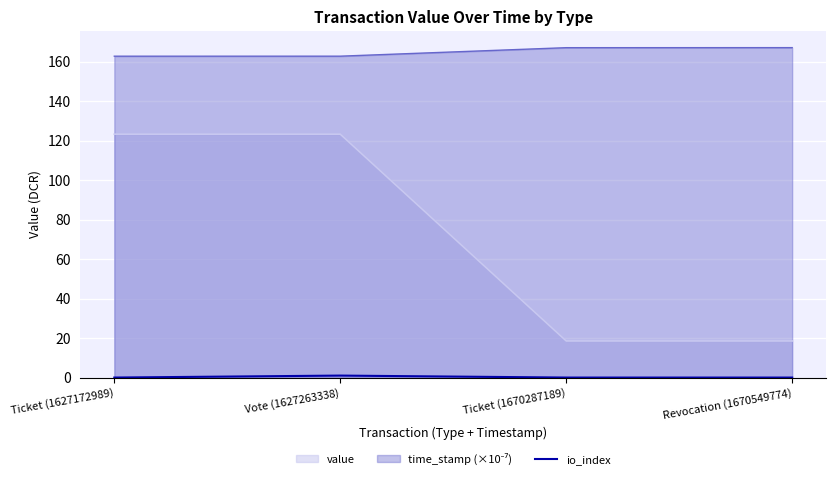

What is the label of the 3rd point from the right?

Vote (1627263338)